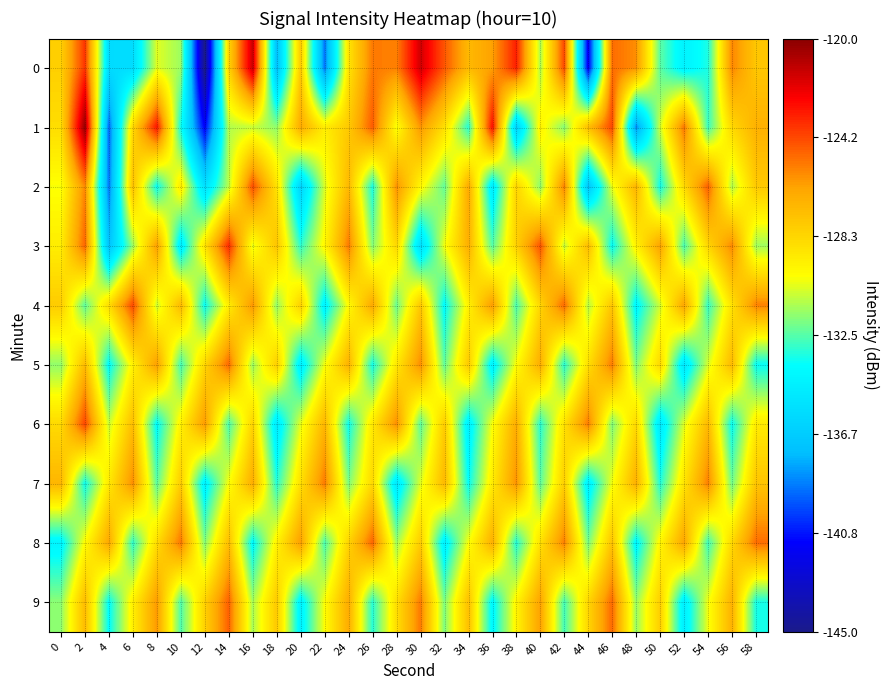

What is the maximum value shown in the chart?

-120.2